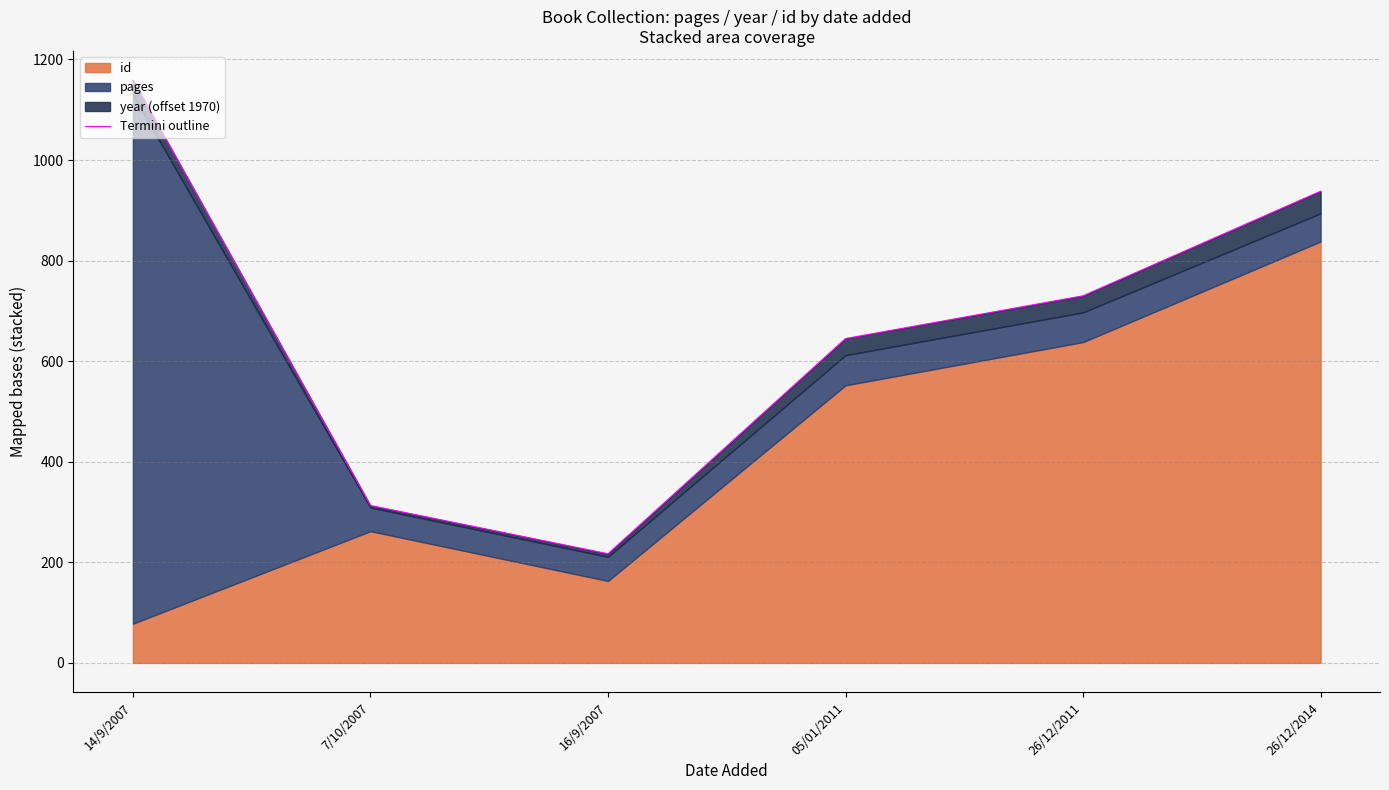

What is the sum of the values at 05/01/2011 and 7/10/2007?

958